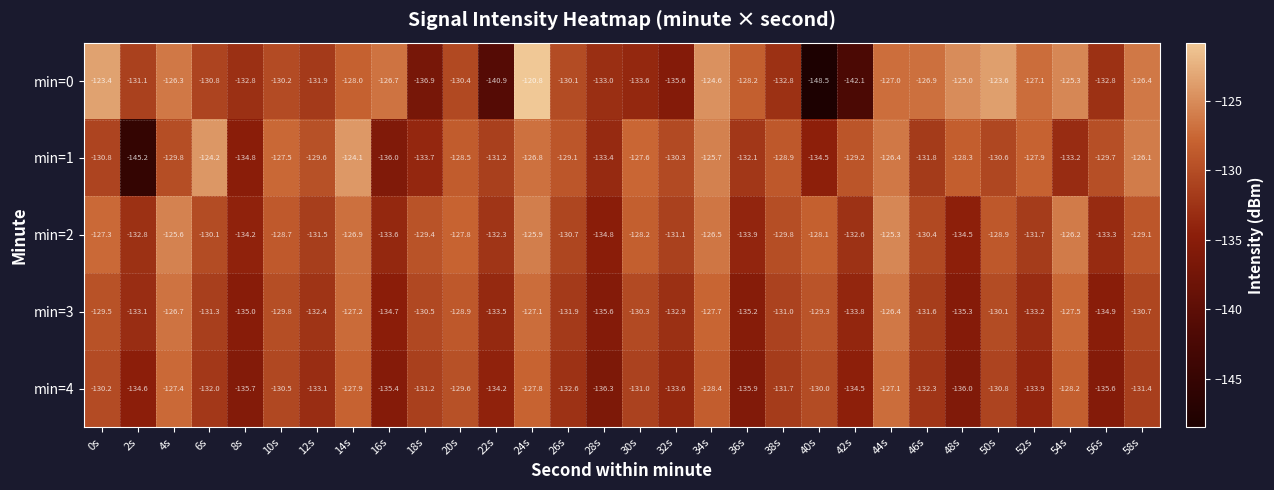

Which category has the highest value in the min=4 series?

44s